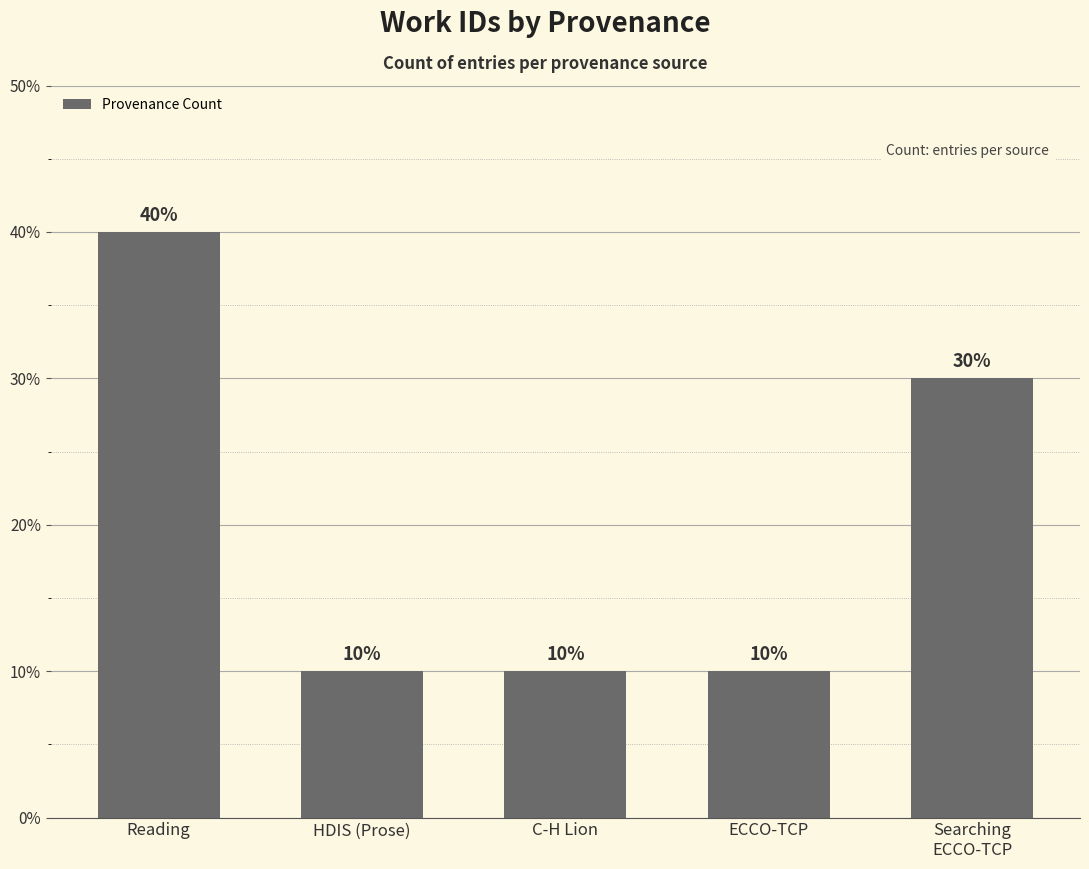

Which label corresponds to the largest value in the chart?

Reading